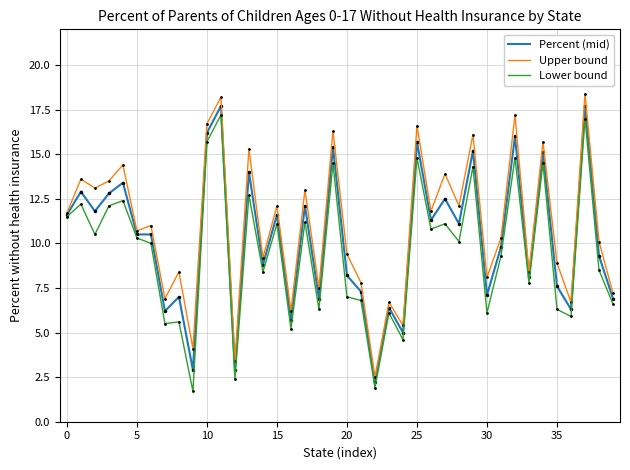

What is the minimum value shown in the chart?

1.7